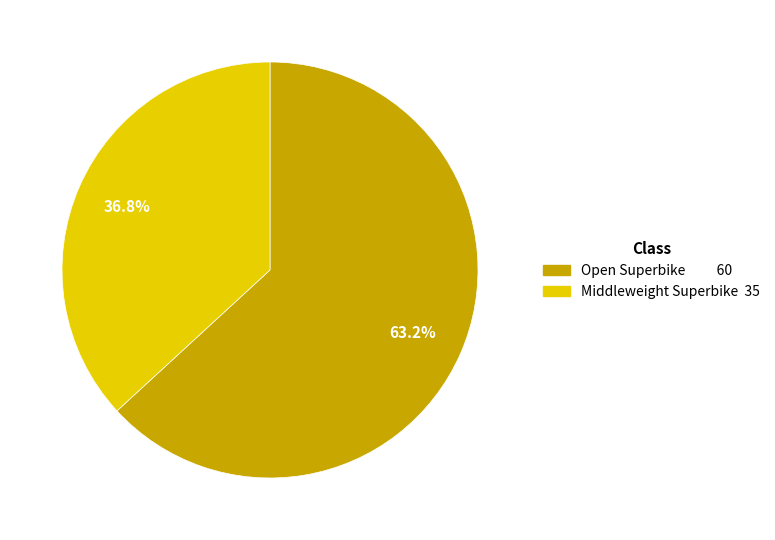

Which slice is the smallest?

Middleweight Superbike